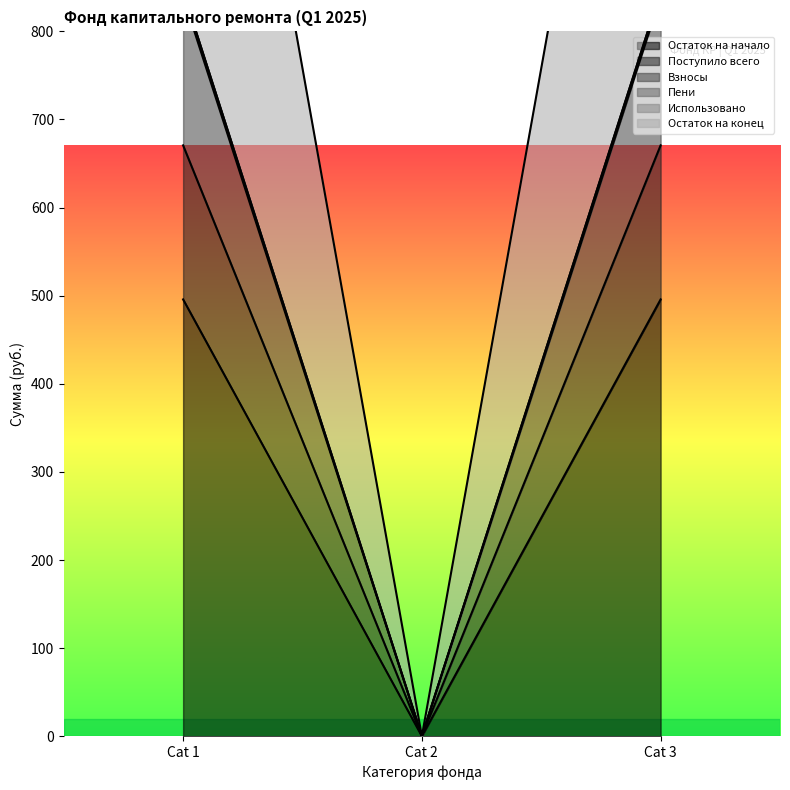

The value of Остаток на начало at Cat 1 is 289.7. True or false?

False